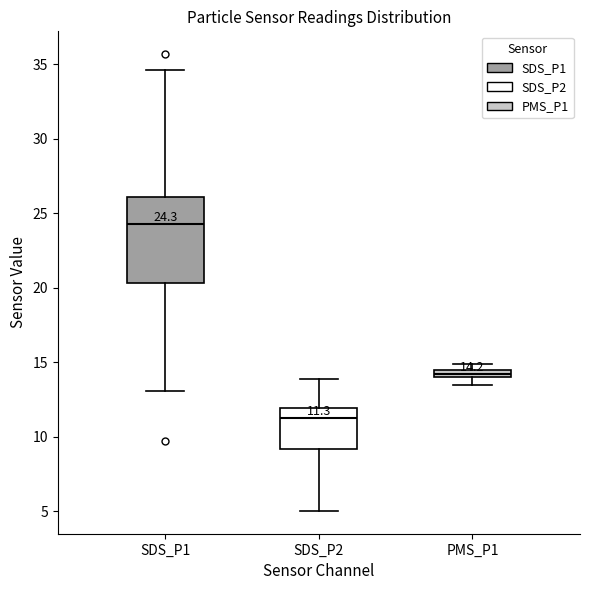

Which box is the tallest, from its lower edge to its upper edge?

SDS_P1